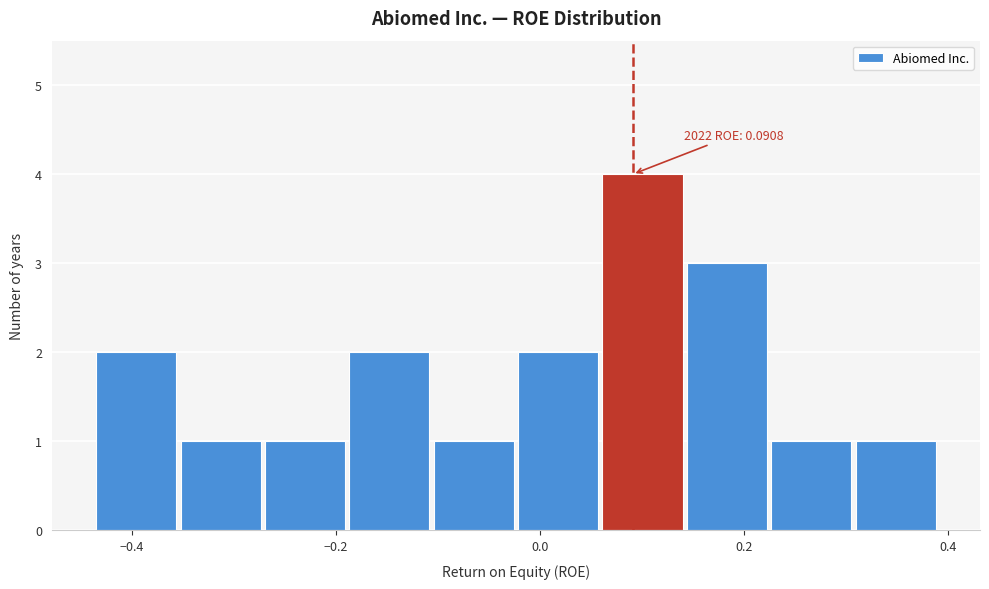

Which range on the x-axis has the tallest bar?

0.06 to 0.14